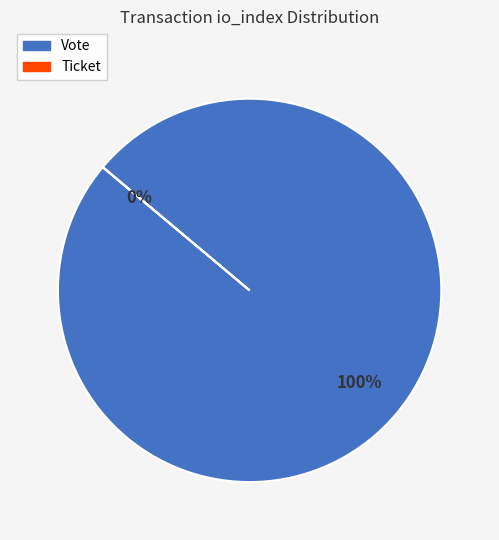

To the nearest percent, what portion does Vote represent?

100%